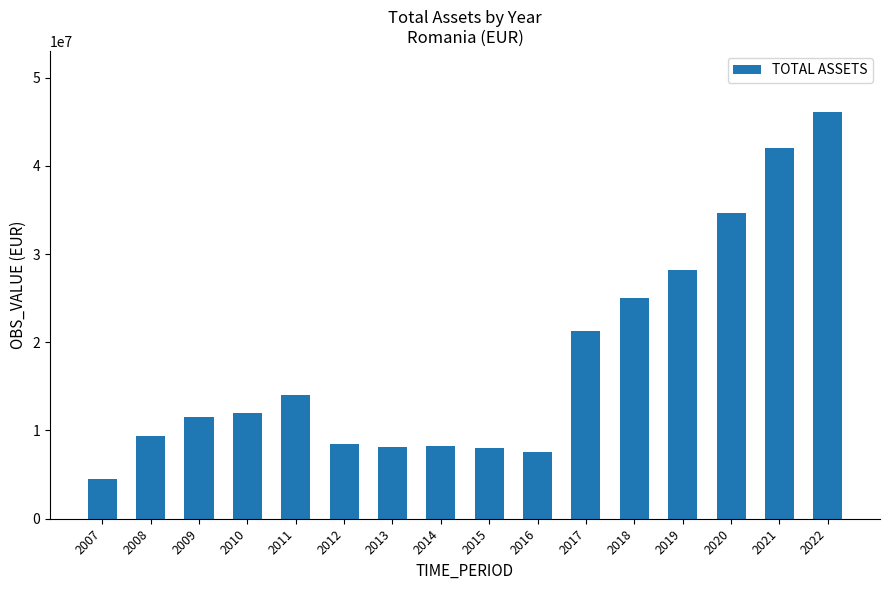

What is the approximate value at 2016?

7569827